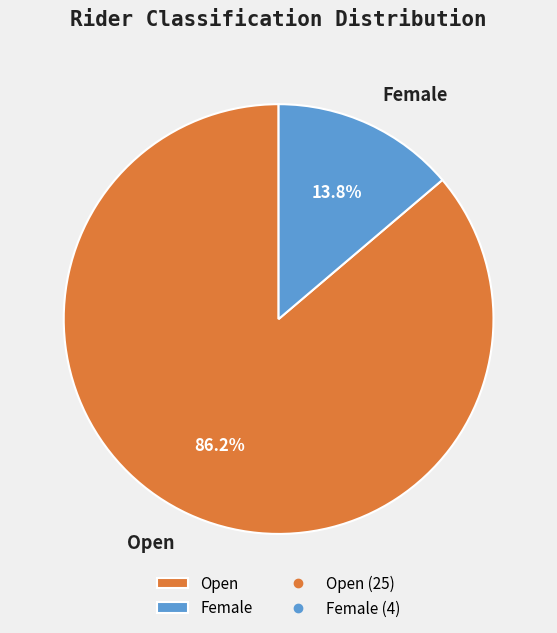

Does any single category account for the majority?

Yes